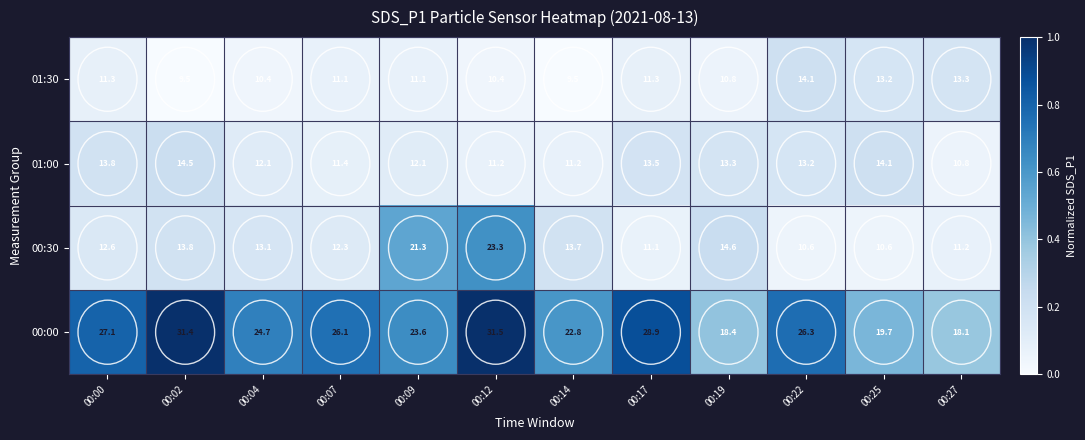

What is the total value across all series at 00:12?

76.4